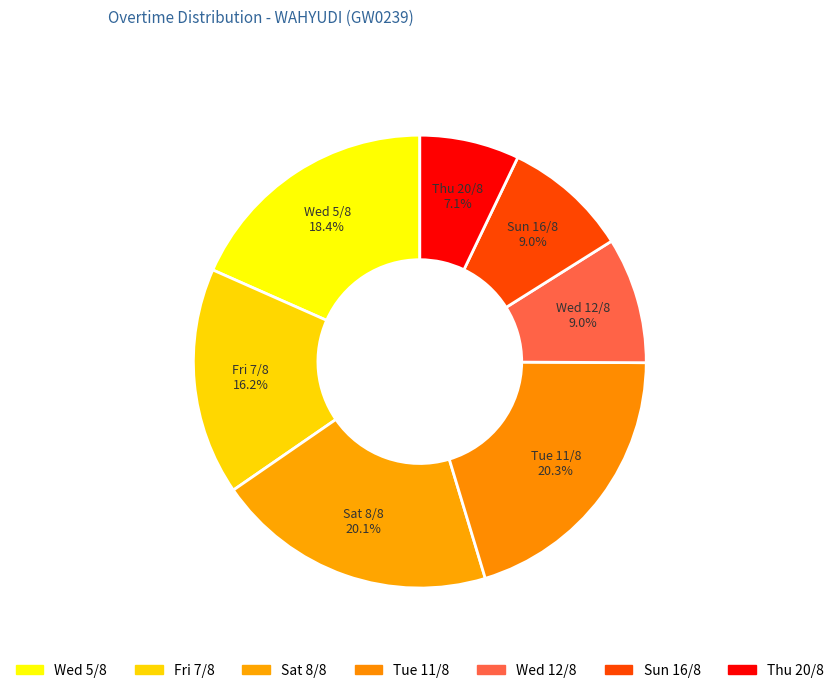

Count the number of slices in the pie.

7